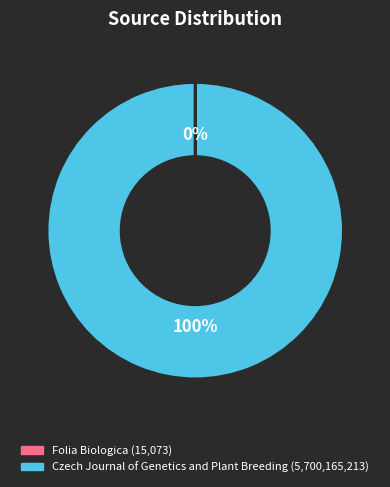

To the nearest percent, what percentage of the pie is Czech Journal of Genetics and Plant Breeding?

100%